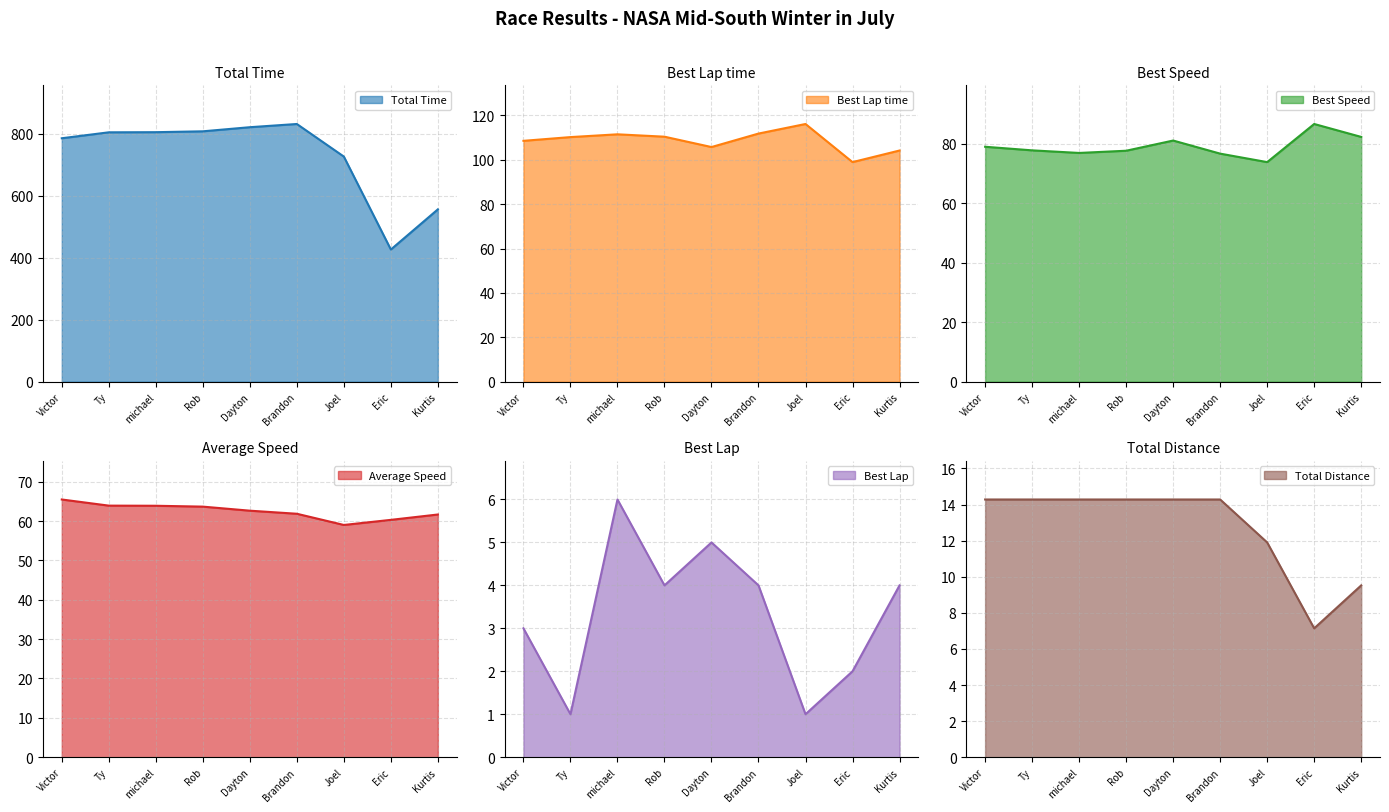

The value of Best Lap time at Ty is 143.8. True or false?

False